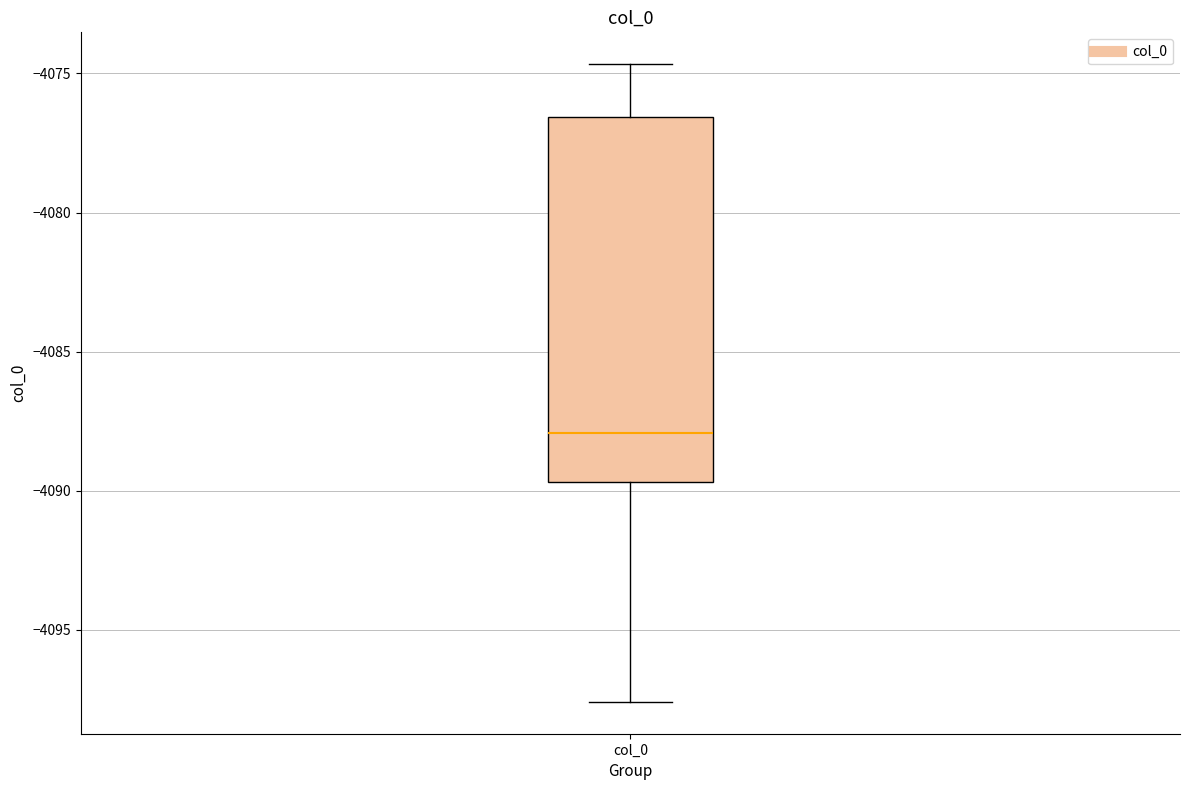

Transcribe this box plot: give where the median line is, the range the box spans, and where the two whiskers end, as read against the y-axis. The values are not printed on the chart, so give them approximately, as read against the axis.

median -4088.0, box -4089.5 to -4076.5, whiskers -4097.5 to -4074.5